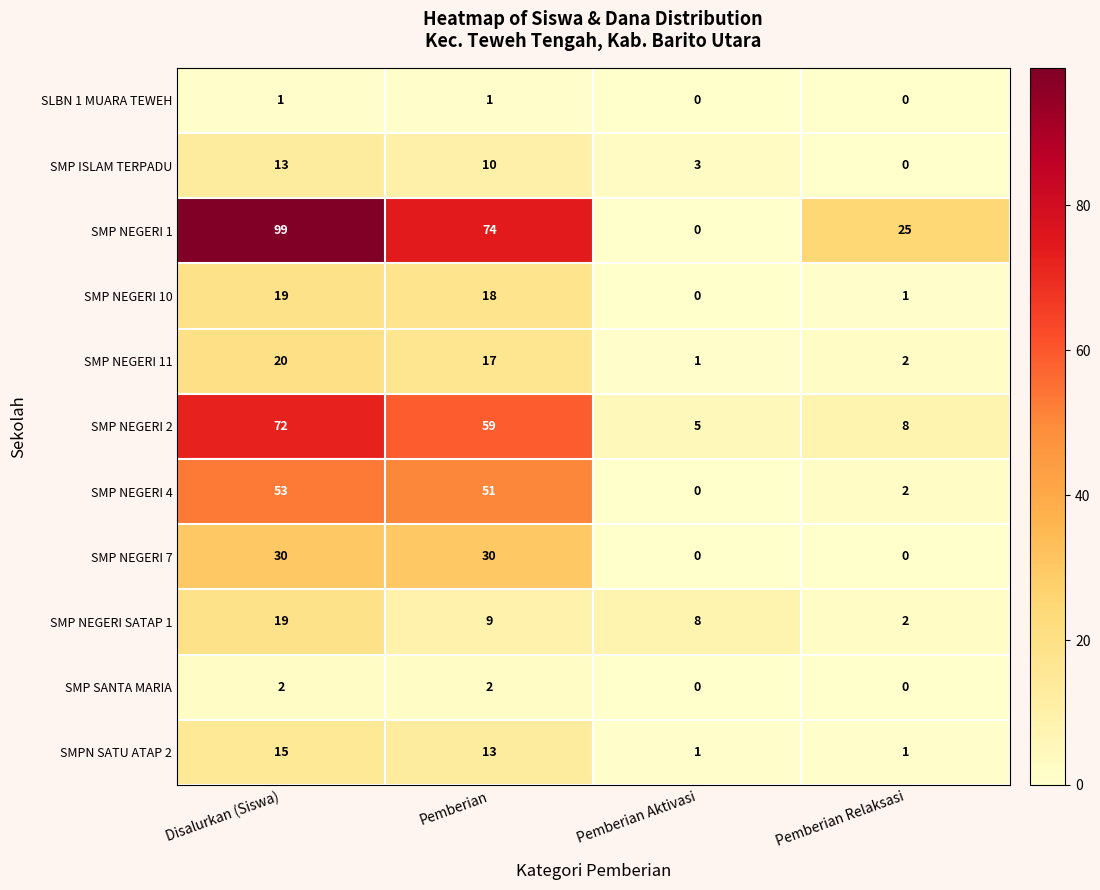

The value of SMP NEGERI 4 at Pemberian Aktivasi is 31. True or false?

False